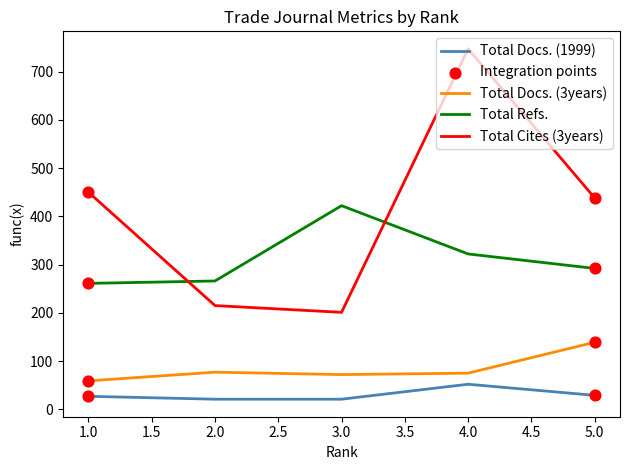

Is the value of Total Docs. (1999) at 1.0 greater than the value of Total Refs. at 5.0?

No